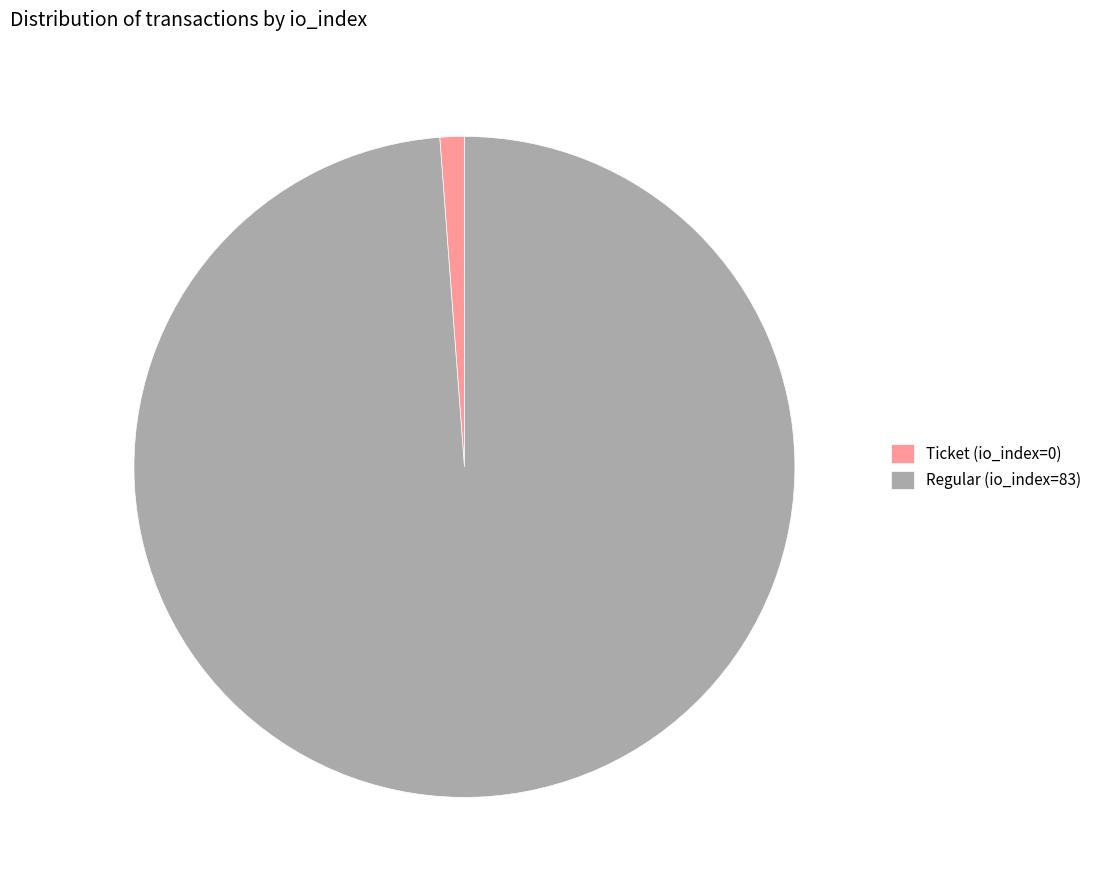

What is the largest slice in the pie chart?

Regular (io_index=83)